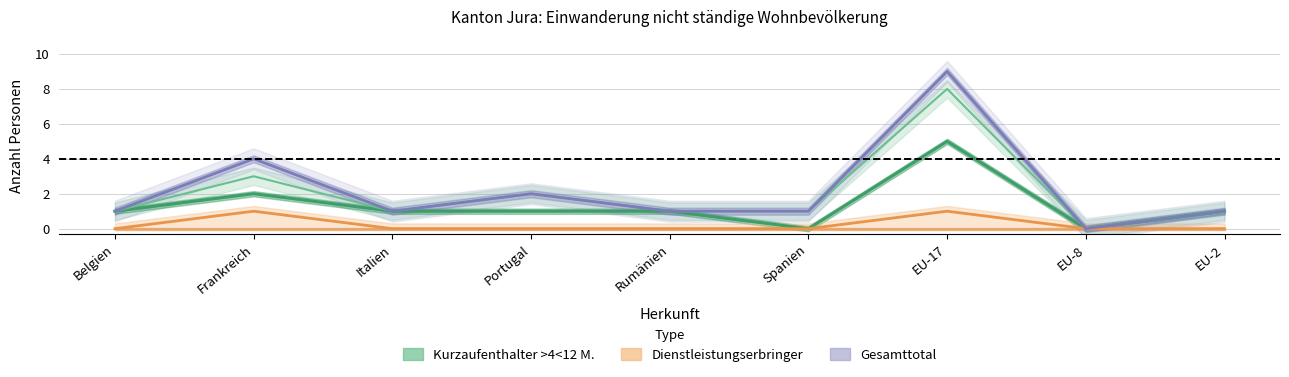

Which category has the highest value across all series?

EU-17